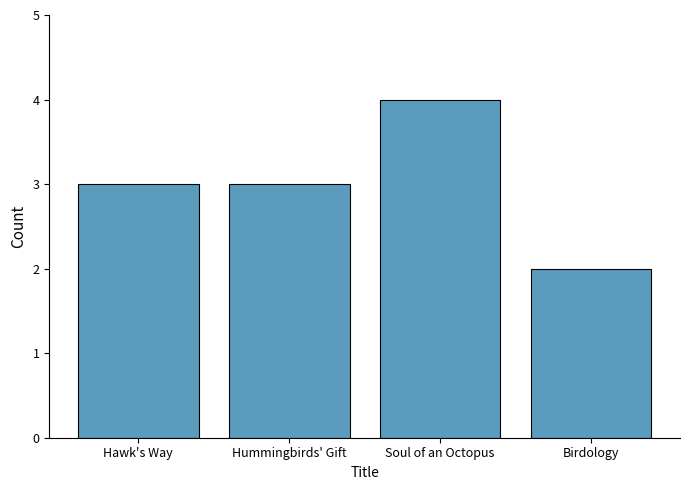

Reading left to right, what are all the values shown in this chart?

Hawk's Way=3	Hummingbirds' Gift=3	Soul of an Octopus=4	Birdology=2